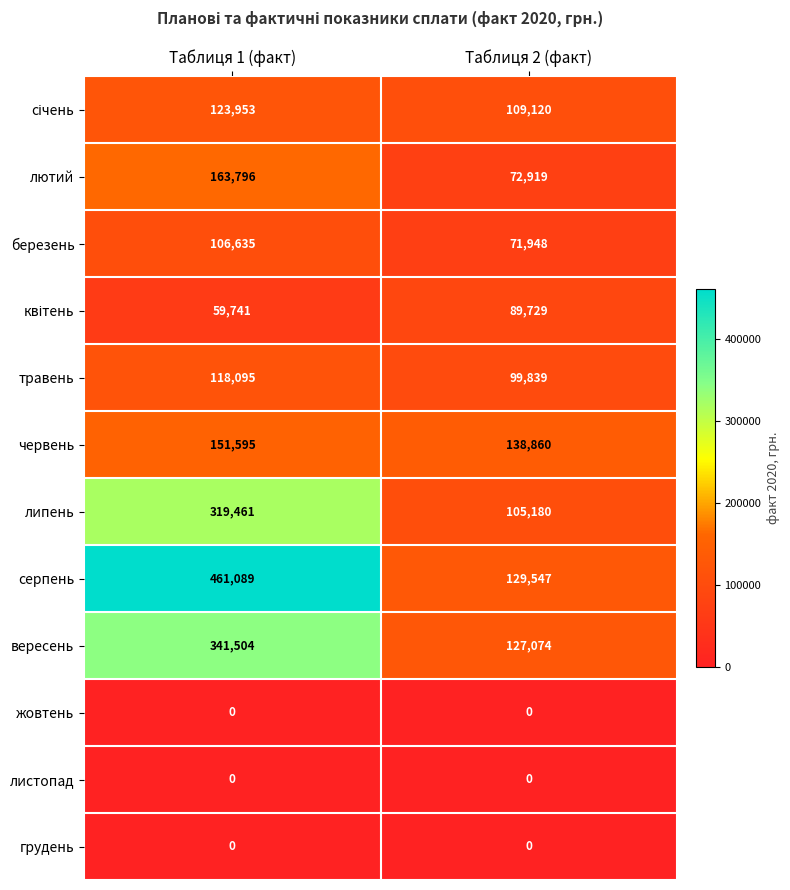

Count the number of categories in the chart.

2